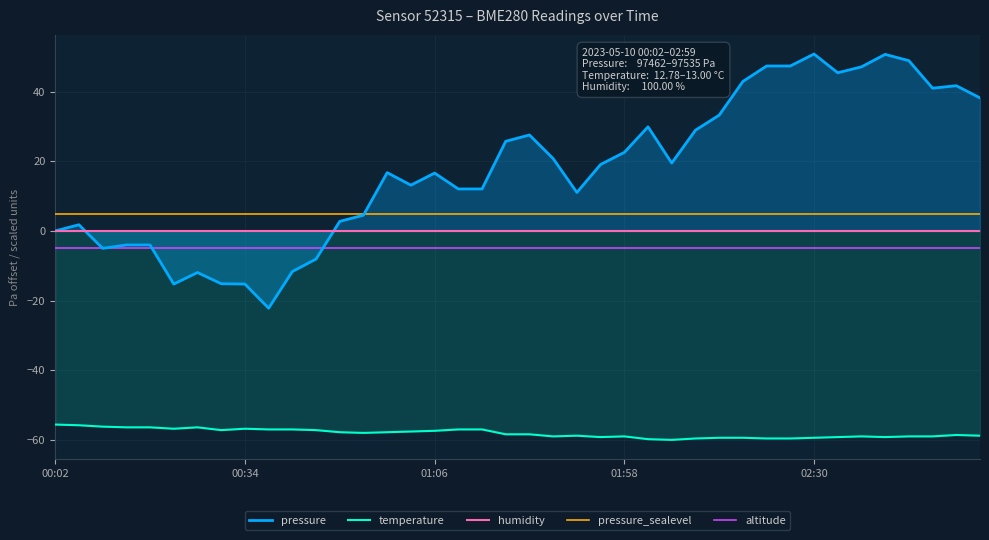

True or false: pressure has a value of 47.1 at 34.

True